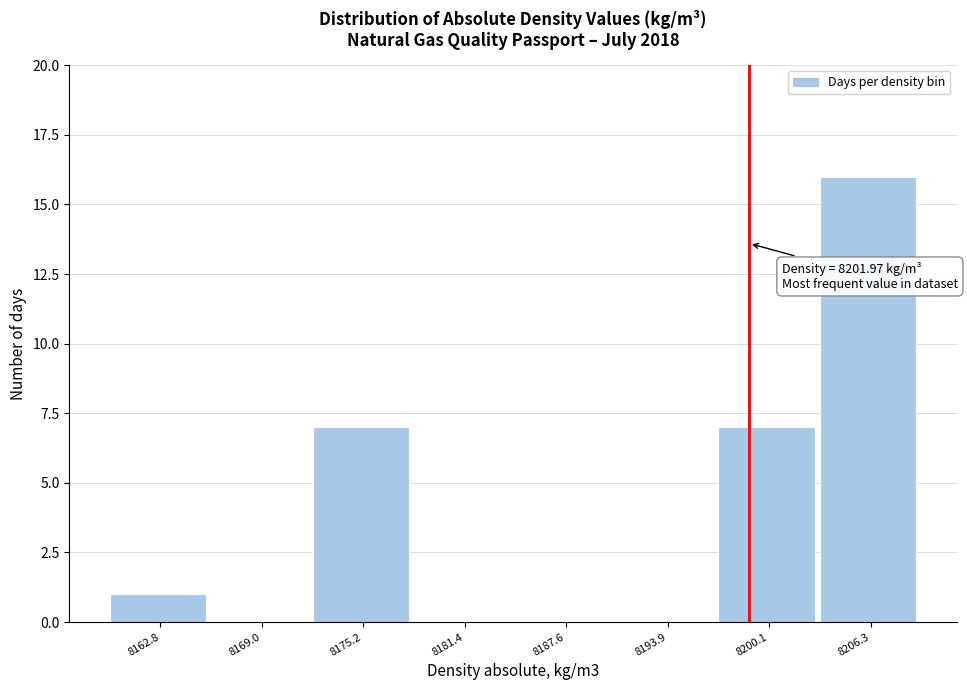

Reading left to right, extract all data points from this chart.

8162.8=1	8169.0=0	8175.2=7	8181.4=0	8187.6=0	8193.9=0	8200.1=7	8206.3=16